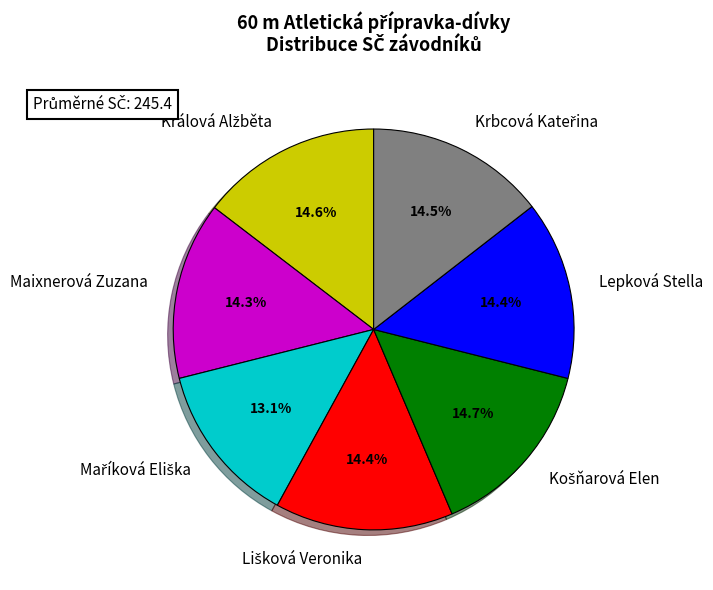

Does Maixnerová Zuzana represent more than half of the total?

No